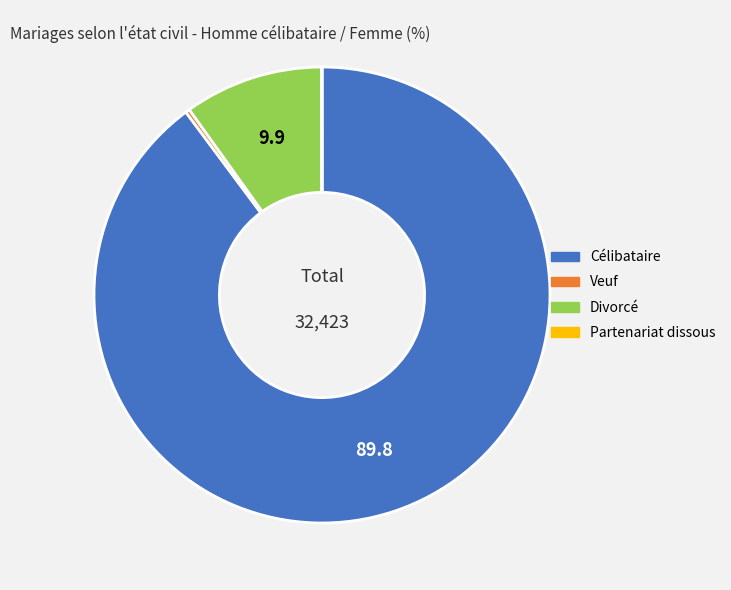

Combined, do Célibataire and Divorcé account for over 50%?

Yes